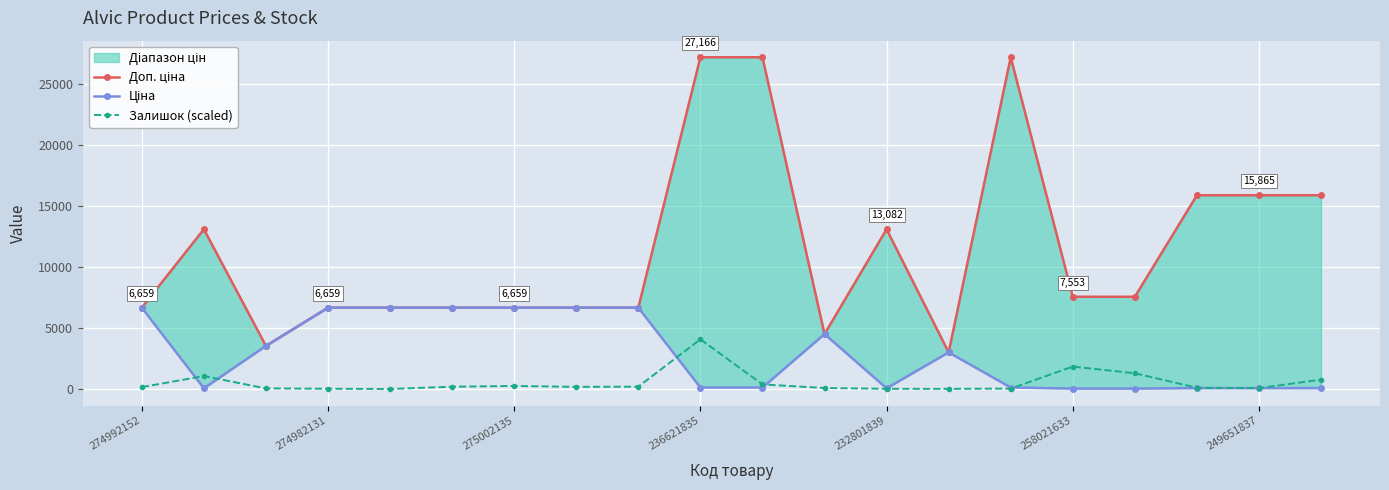

True or false: Залишок (scaled) has a value of 15.9 at 232801839.

True